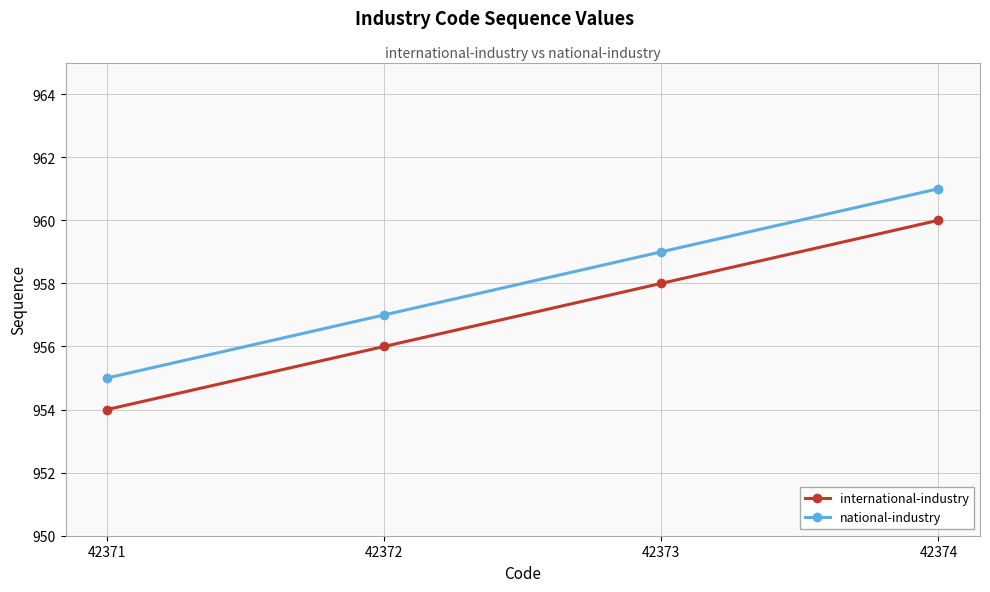

True or false: international-industry has more than 0 points higher than both neighbors.

False